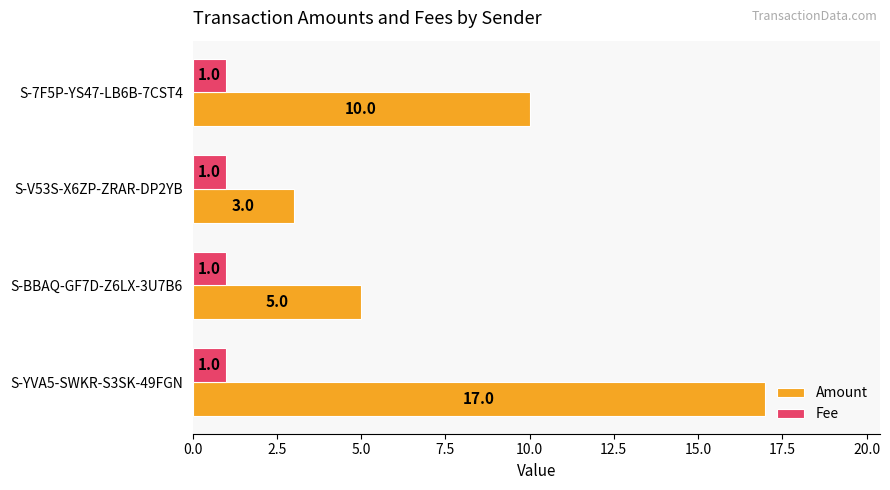

At which label is Amount closest to 10?

S-7F5P-YS47-LB6B-7CST4